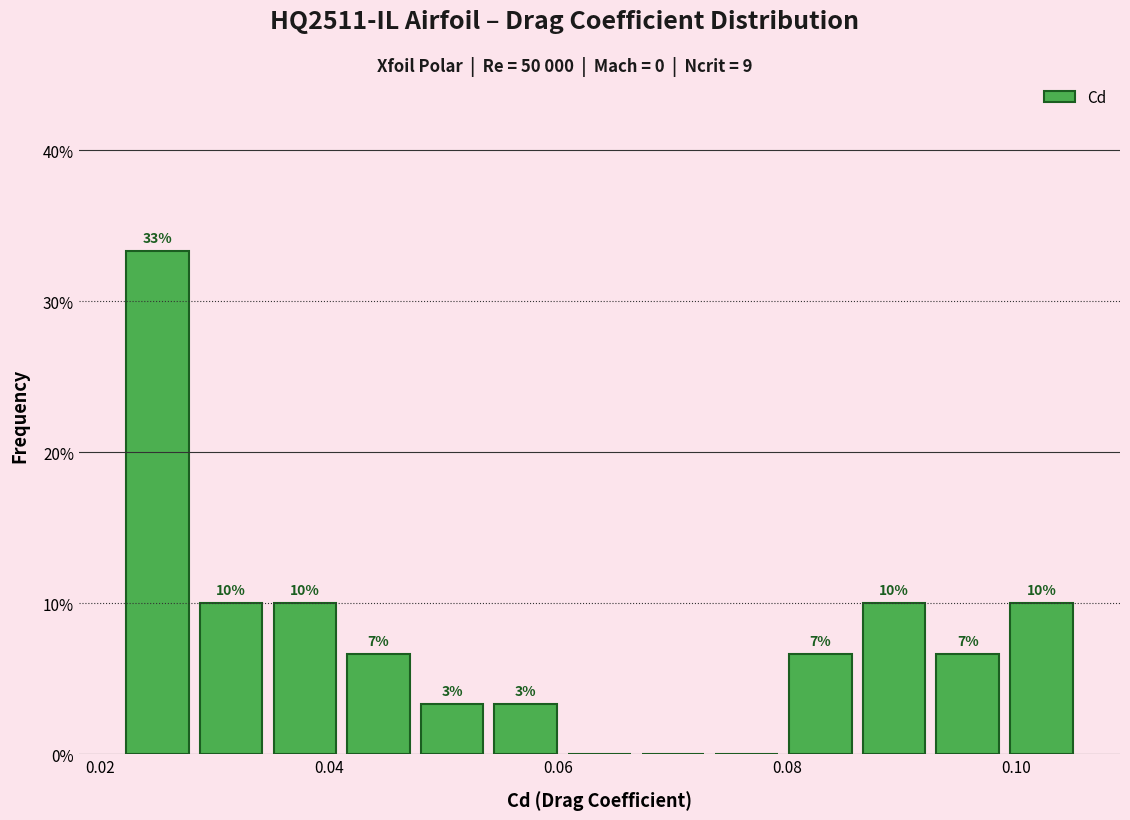

Around what value on the x-axis is the tallest bar? Give the approximate position of its centre, as read against the axis.

0.024